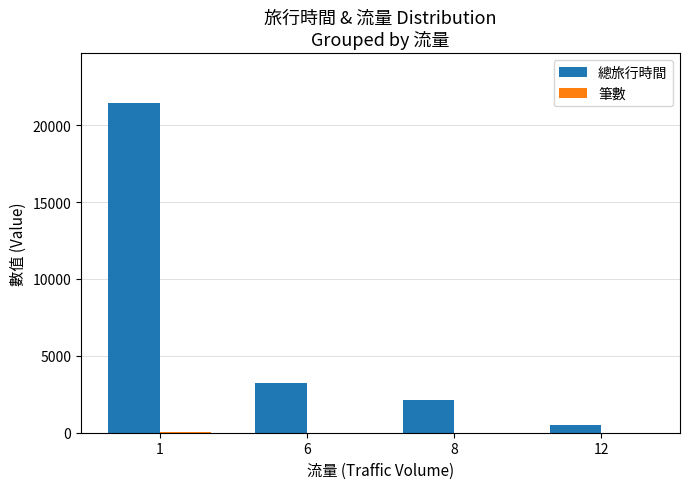

Are the bars grouped side by side (vs. stacked)?

Yes